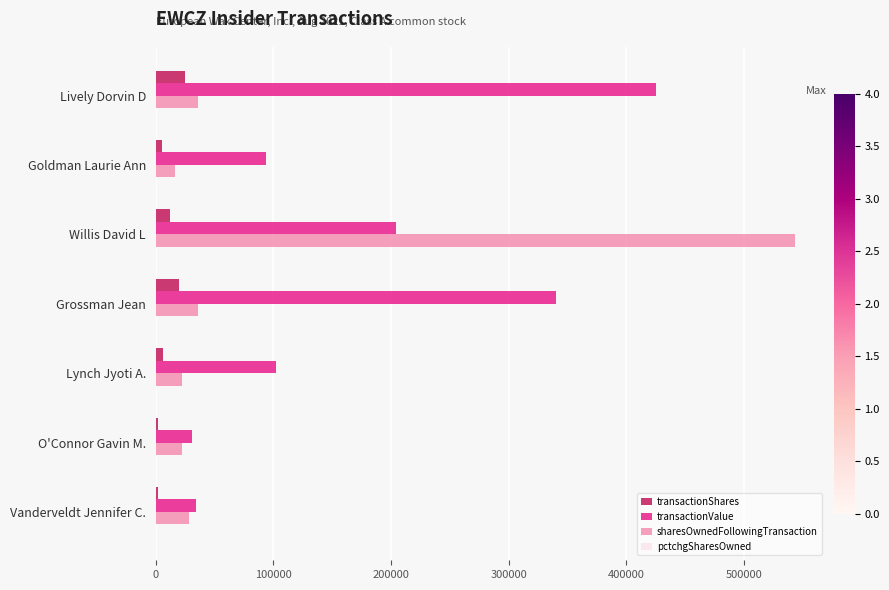

Between Goldman Laurie Ann and Grossman Jean, which series saw the biggest shift?

transactionValue